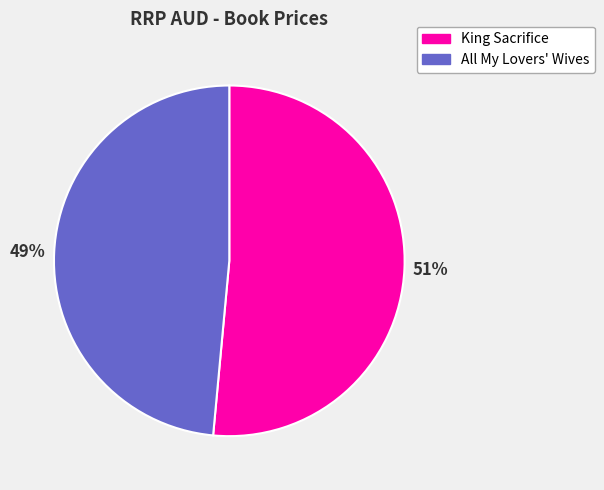

To the nearest percent, what is the average slice percentage?

50%